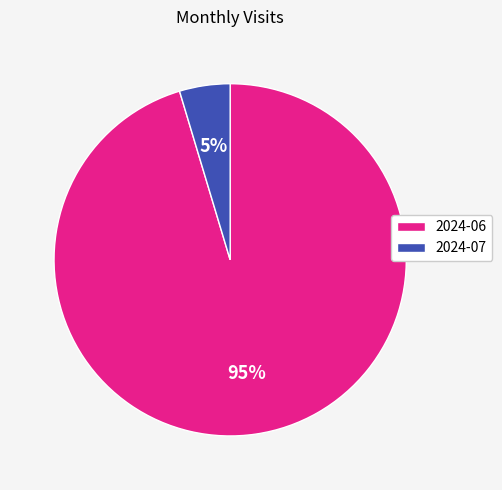

To the nearest percent, what portion does 2024-06 represent?

95%